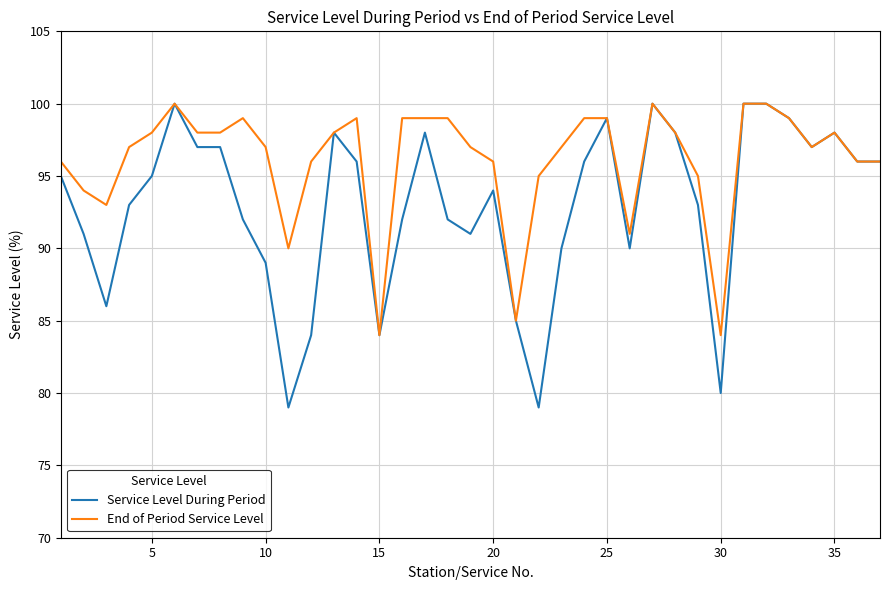

At how many categories does at least one series exceed 89?

34